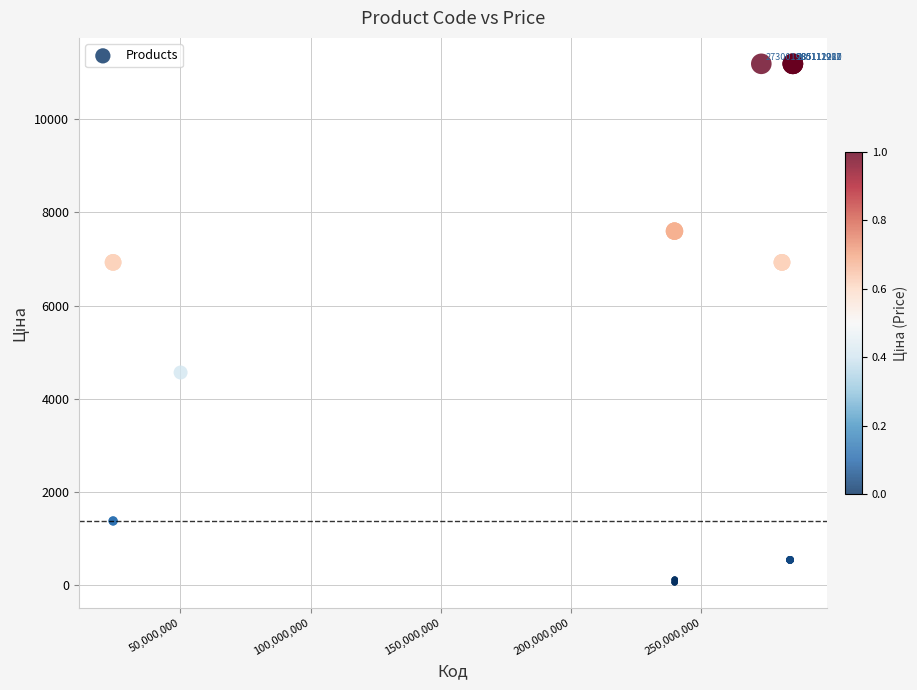

What Y value in the scatter plot is closest to 5622?

4561.9